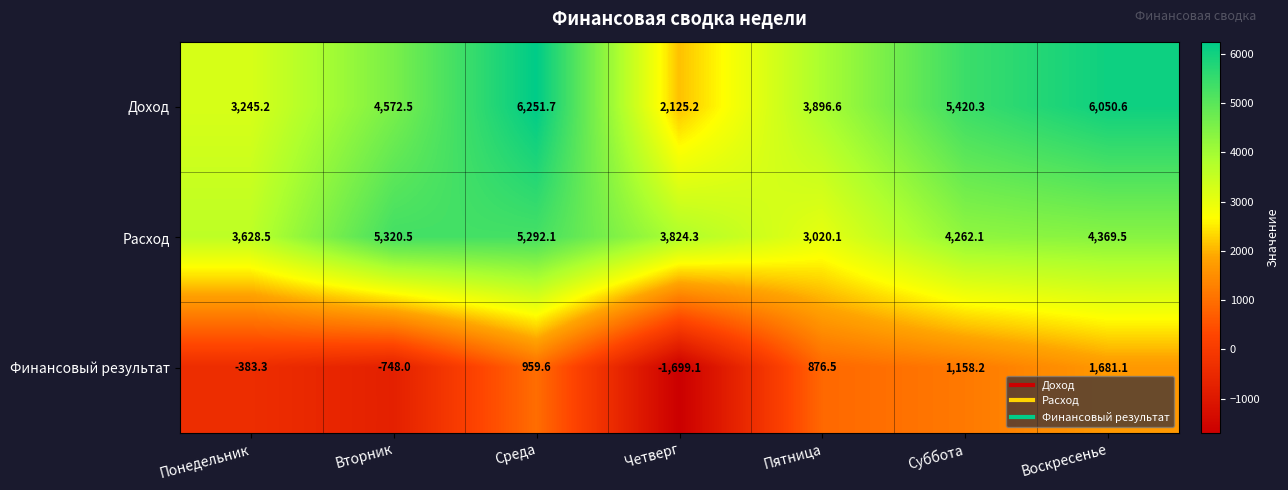

What is the total value across all series at Суббота?

10840.6